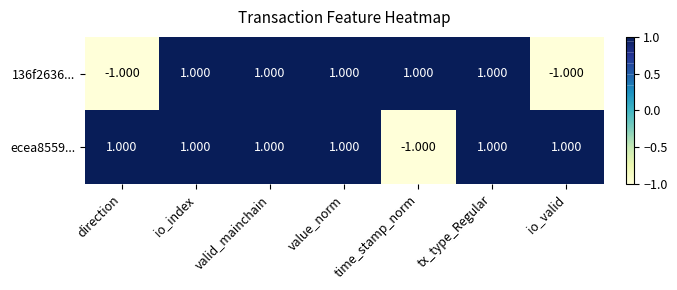

Between tx_type_Regular and io_valid, which series saw the biggest shift?

136f2636...